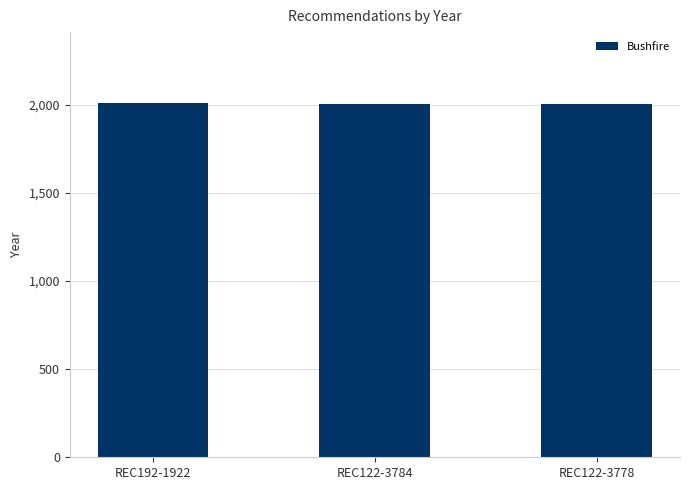

What is the change in value from REC192-1922 to REC122-3784?

-6